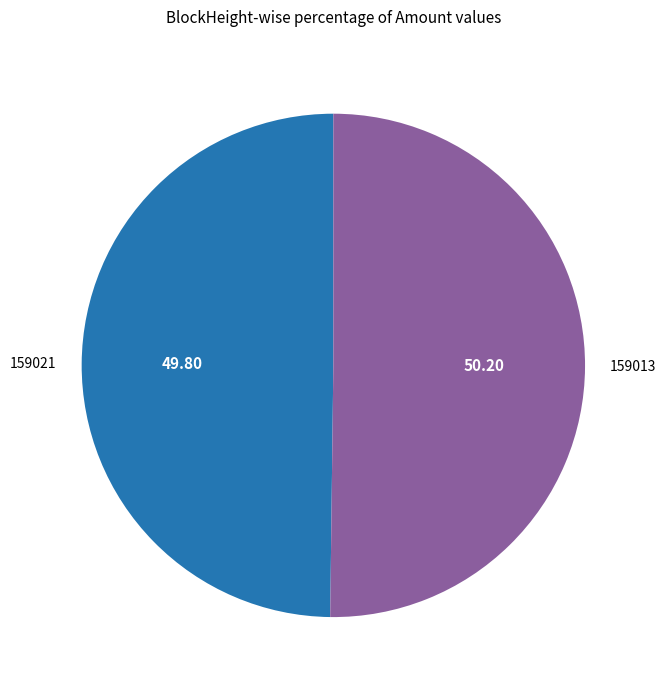

Approximately how many times larger is the value at 159021 compared to 159013?

1.0